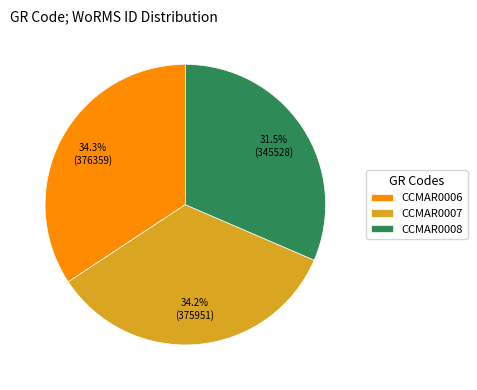

Which slice is the smallest?

CCMAR0008